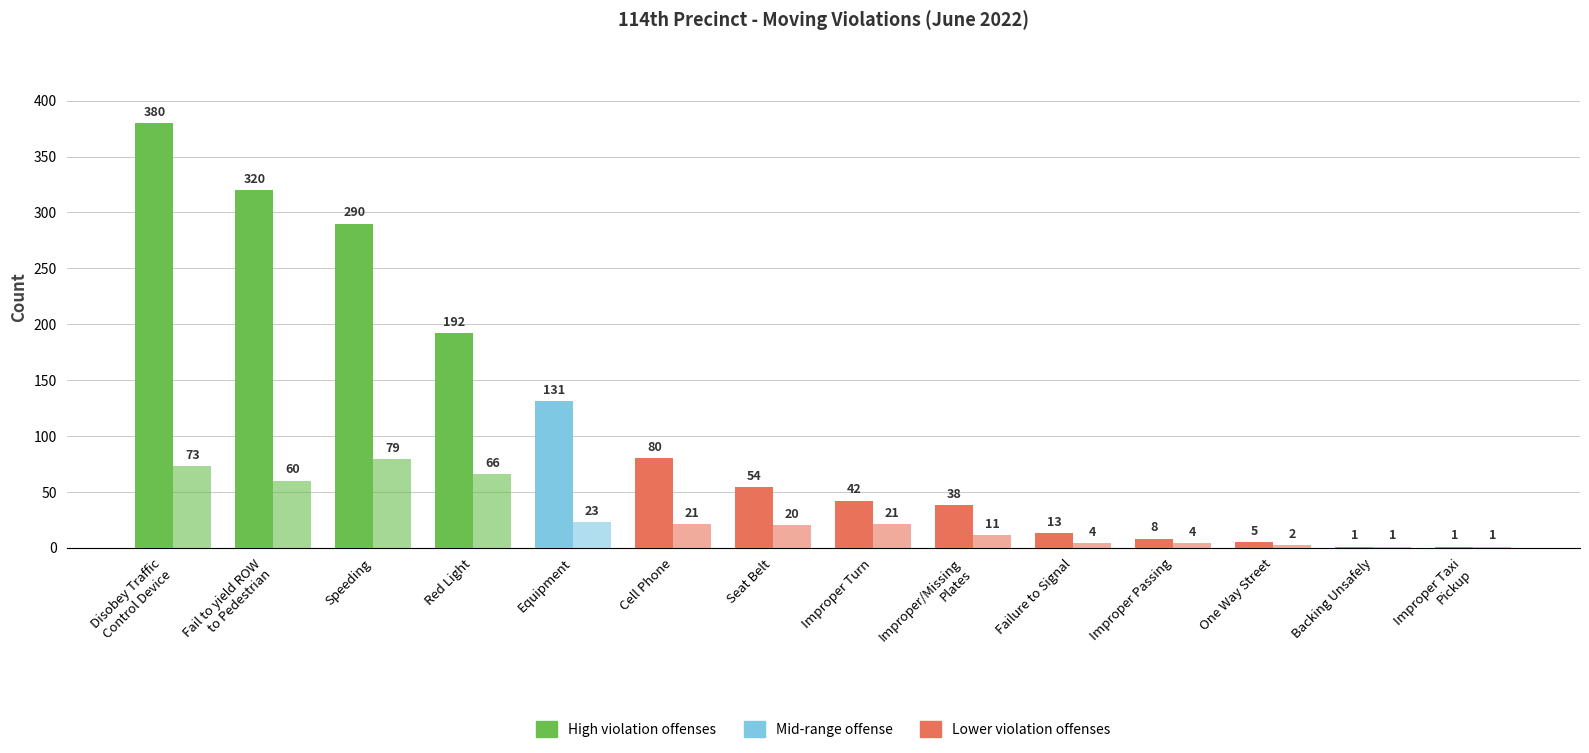

Are the bars grouped side by side (vs. stacked)?

Yes